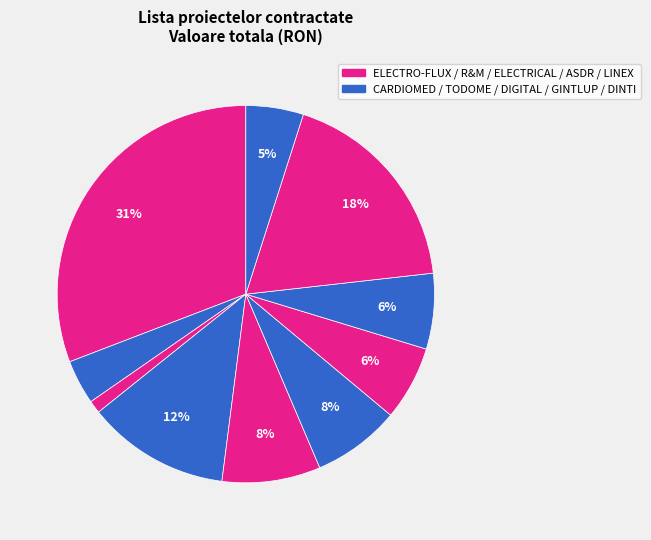

How many slices are in this pie chart?

10